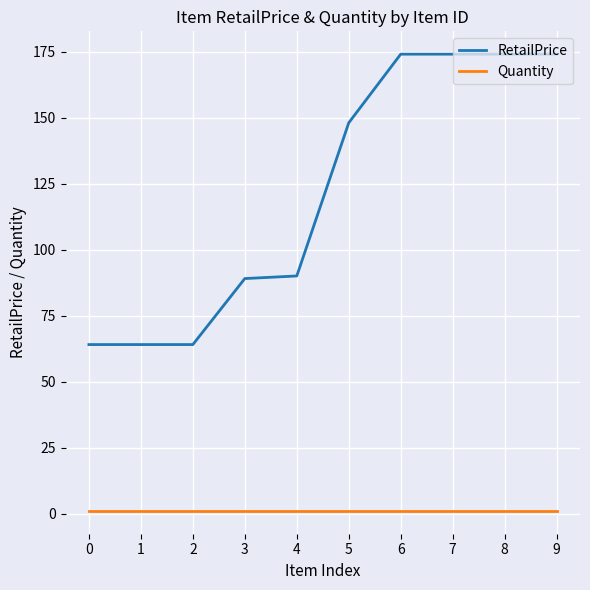

True or false: Quantity and RetailPrice cross at least once.

False